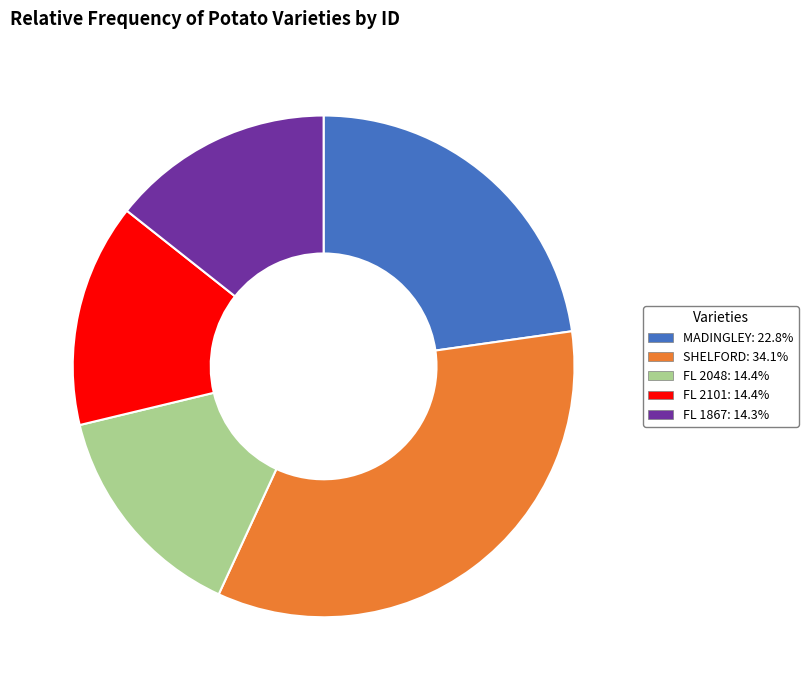

What is the ratio of the value at FL 1867 to the value at SHELFORD?

0.4